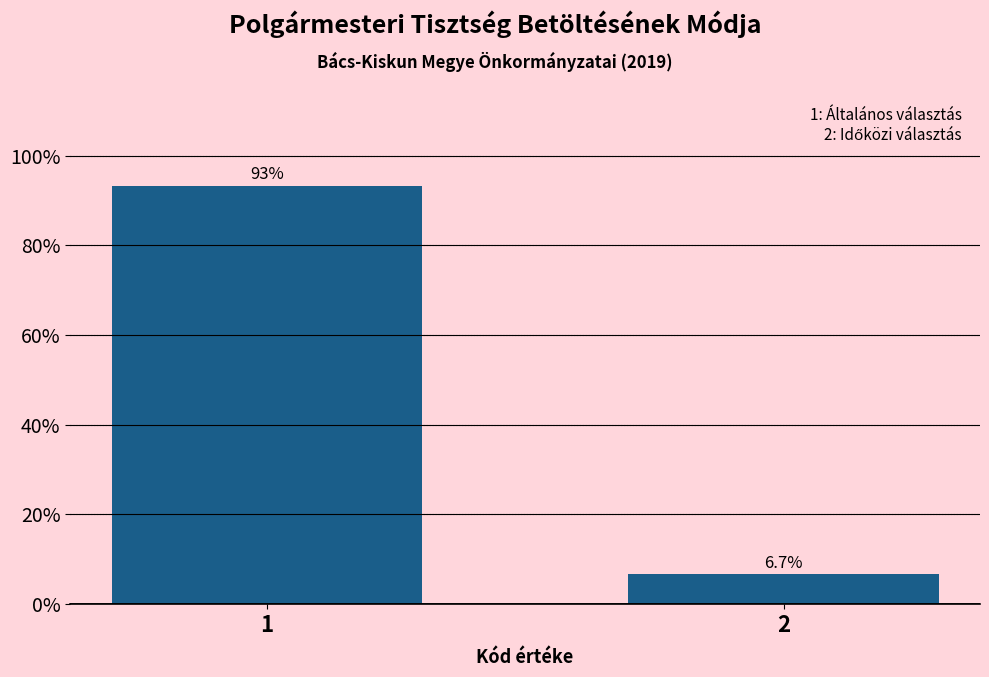

Reading left to right, transcribe all the data shown in this chart.

1=93.3	2=6.7